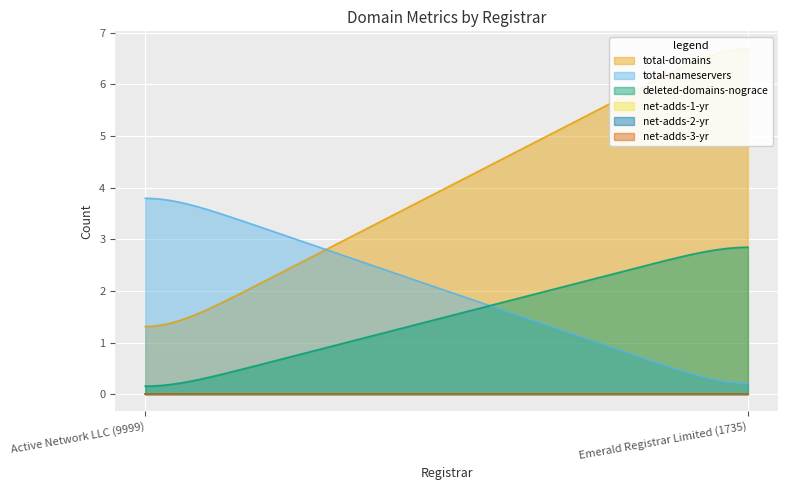

List the labels in order of net-adds-2-yr value, smallest first.

Active Network LLC (9999), Emerald Registrar Limited (1735)